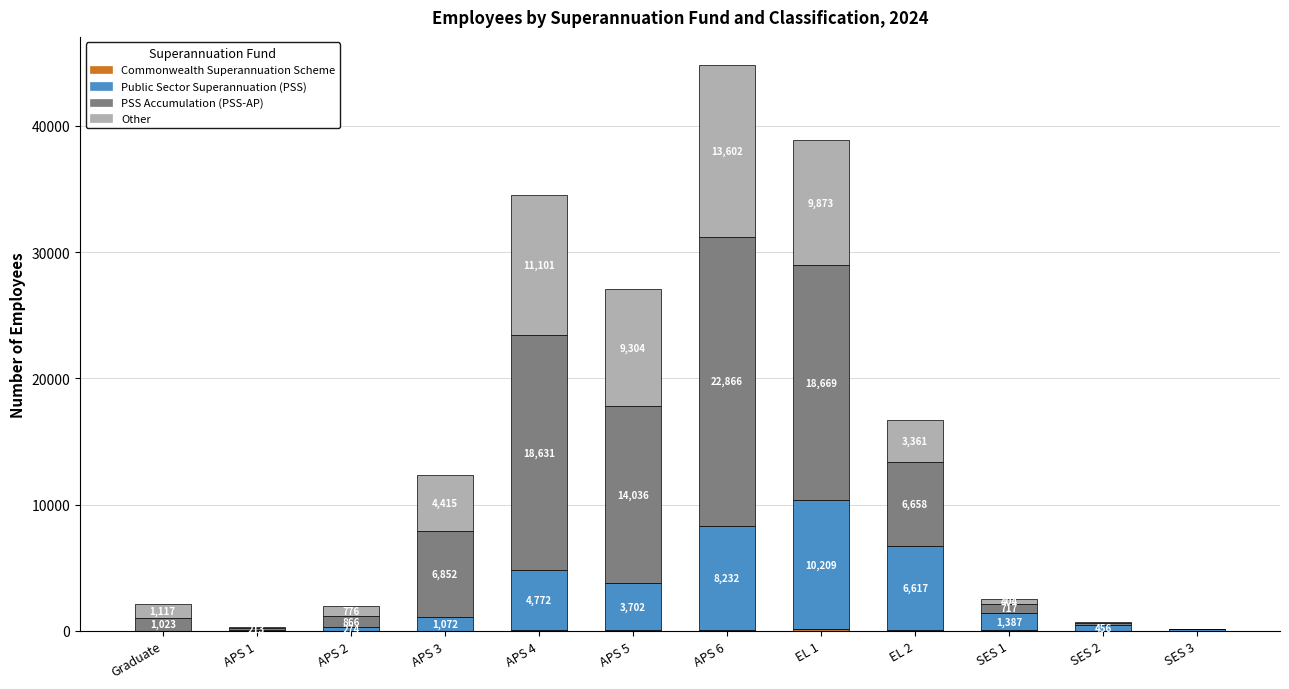

What is the total value across all series at APS 6?

44800